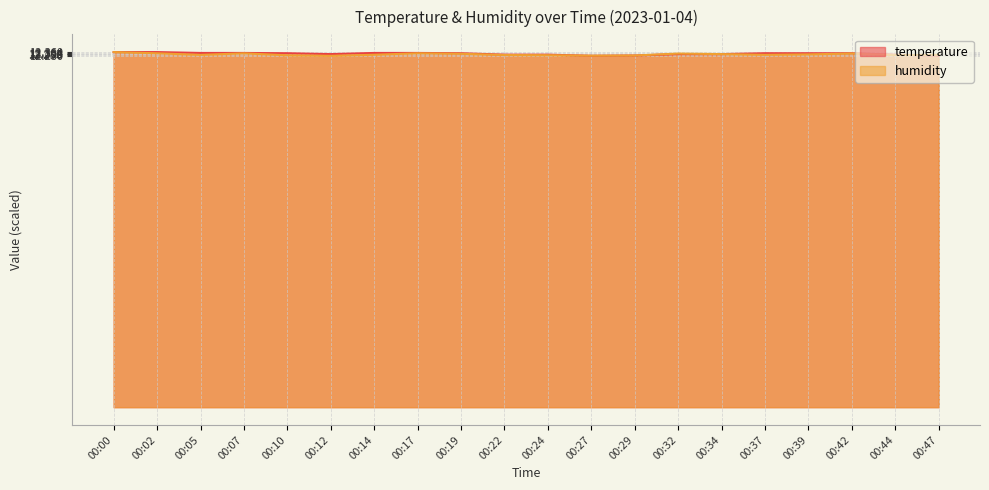

What is the sum of all temperature values?

246.0